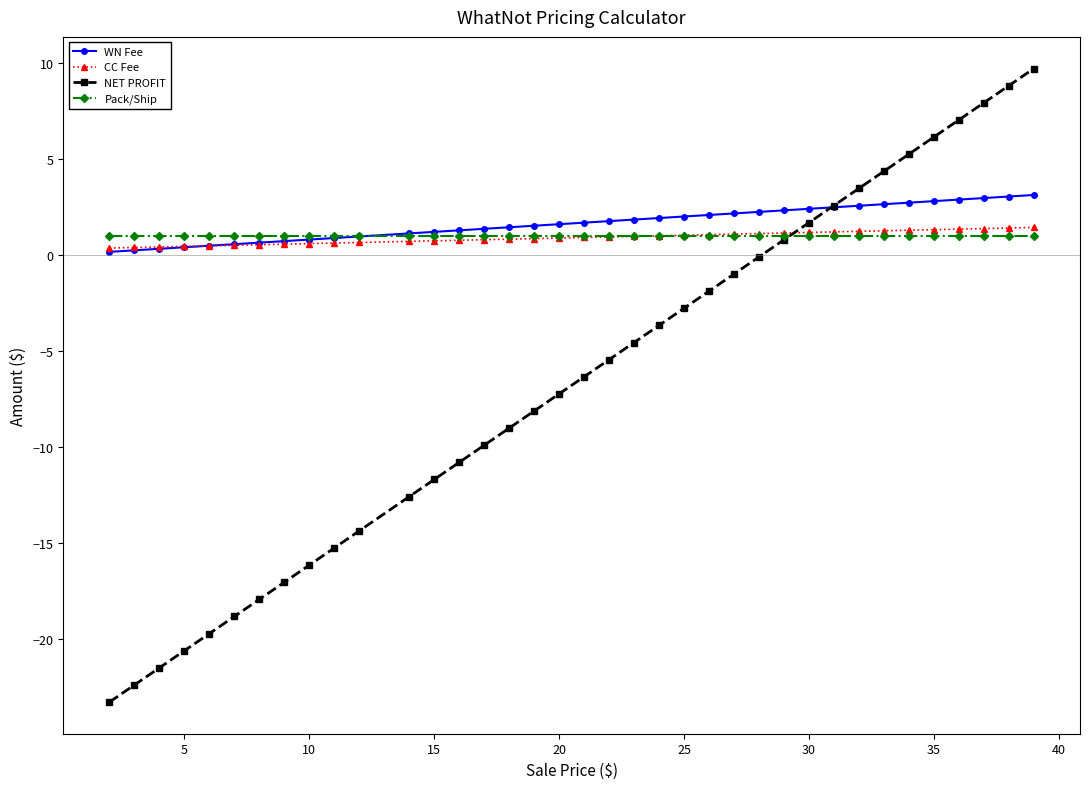

What is the average value of the Pack/Ship series?

1.0